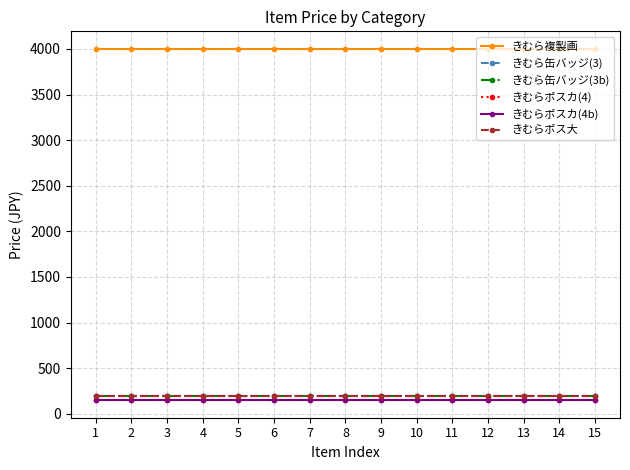

Does the chart have visible grid lines?

Yes